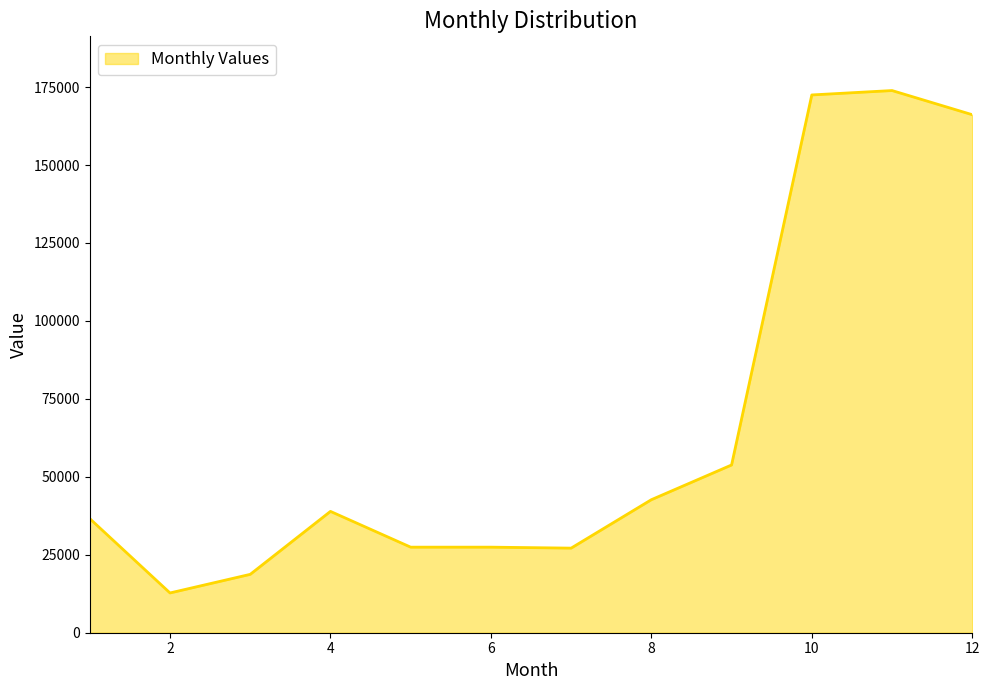

What is the greatest value displayed?

173888.0